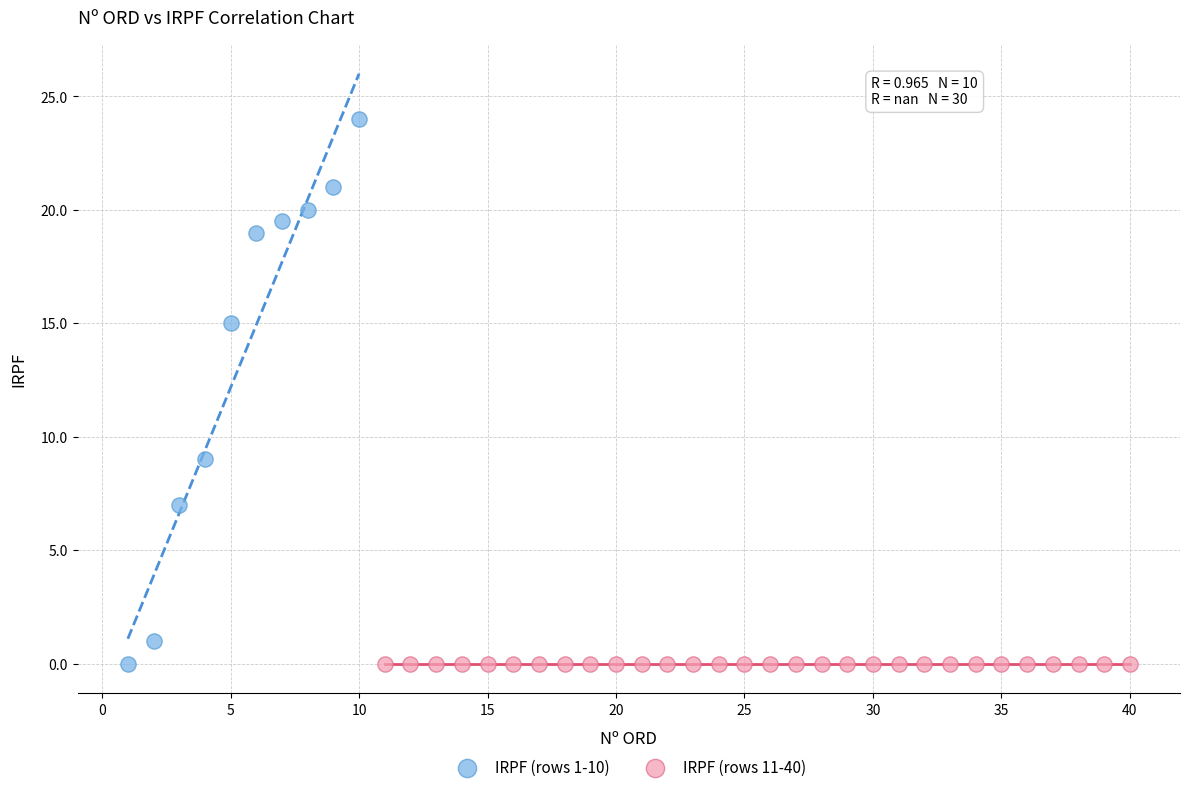

Which series contains the highest Y value?

IRPF (rows 1-10)